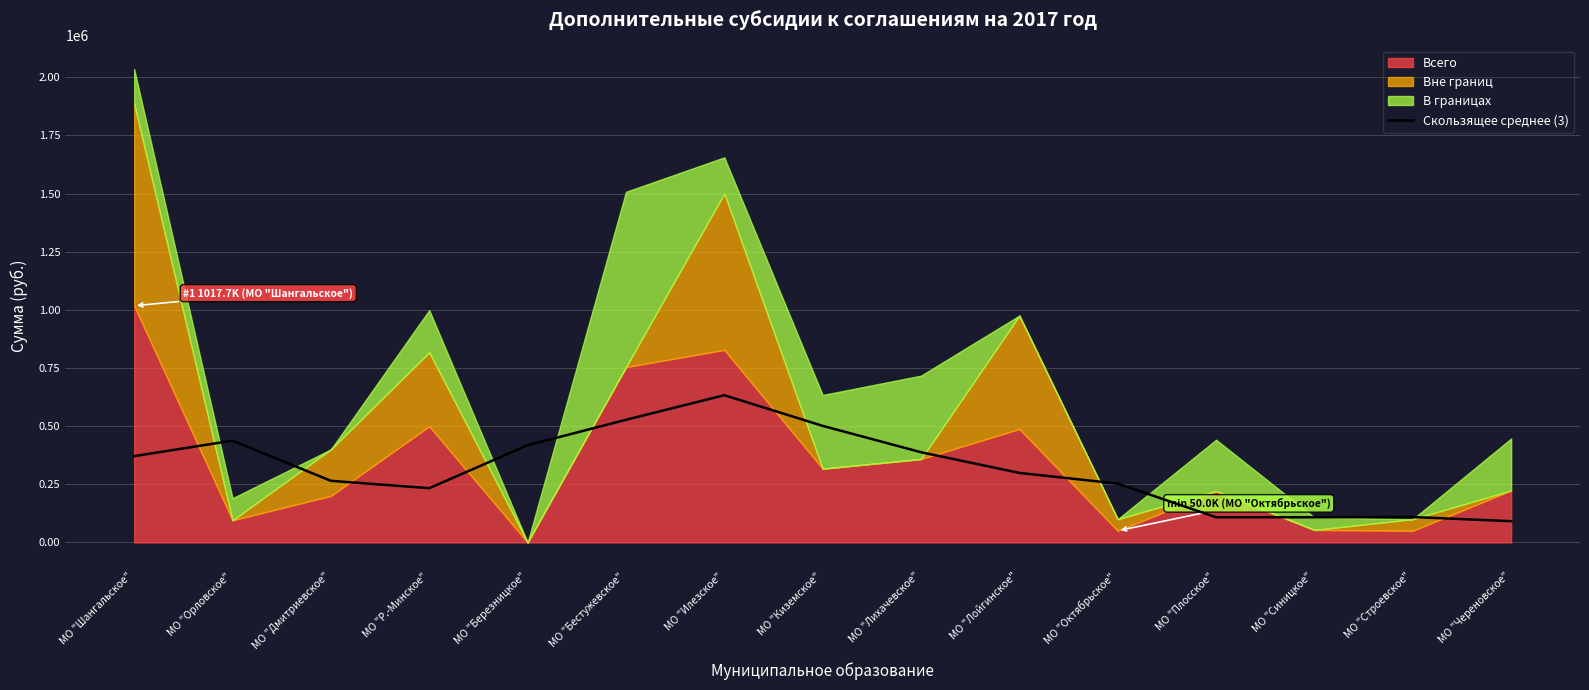

True or false: Скользящее среднее (3) has a value of 759640.5 at МО "Киземское".

False